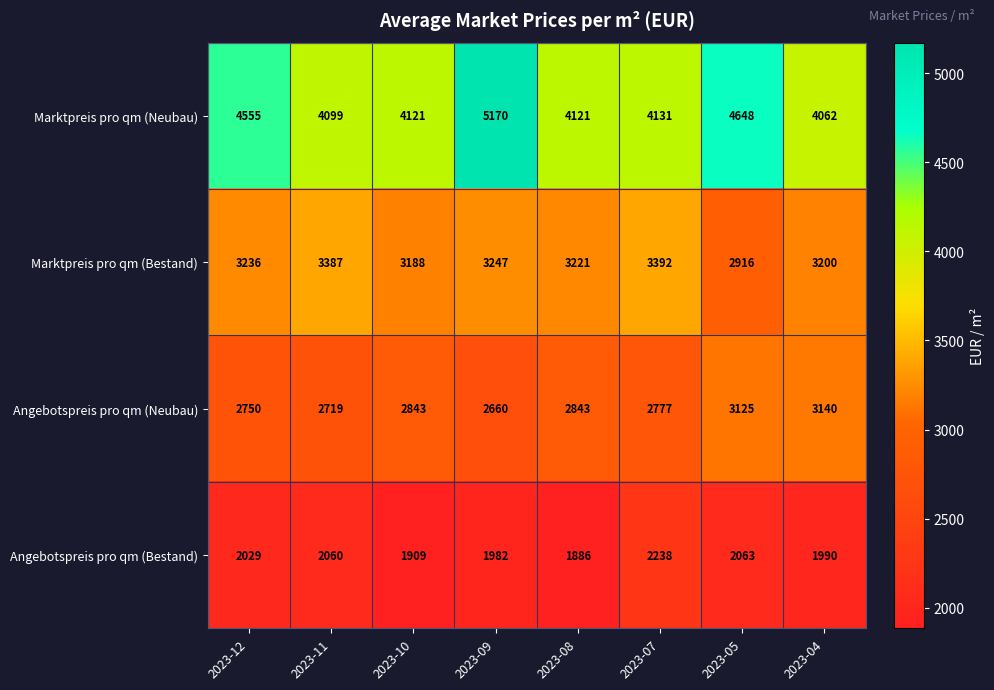

What is the minimum value shown in the chart?

1886